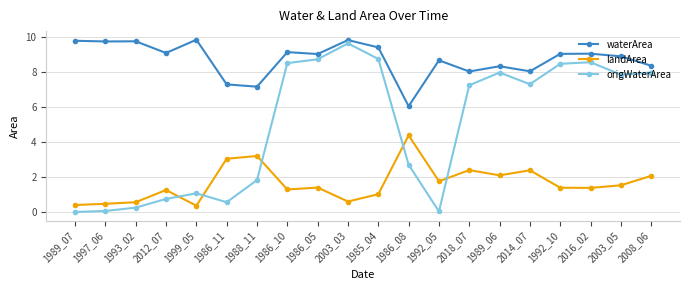

Which series changed the most between 1993_02 and 1986_05?

origWaterArea